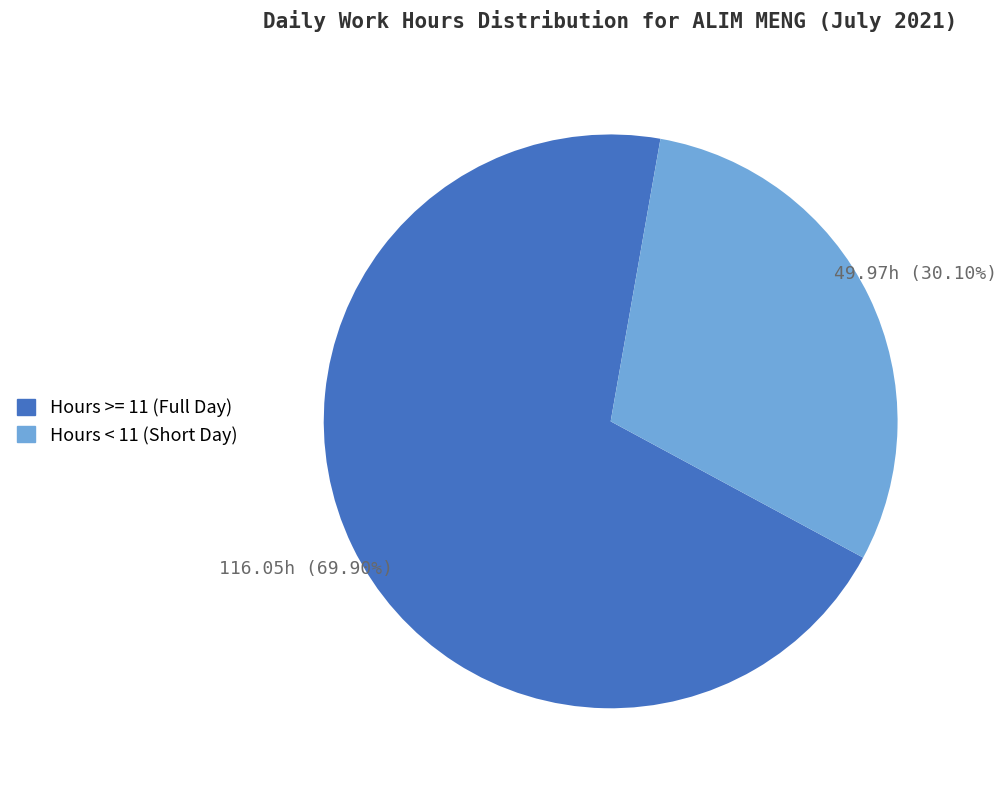

Does any single category account for the majority?

Yes